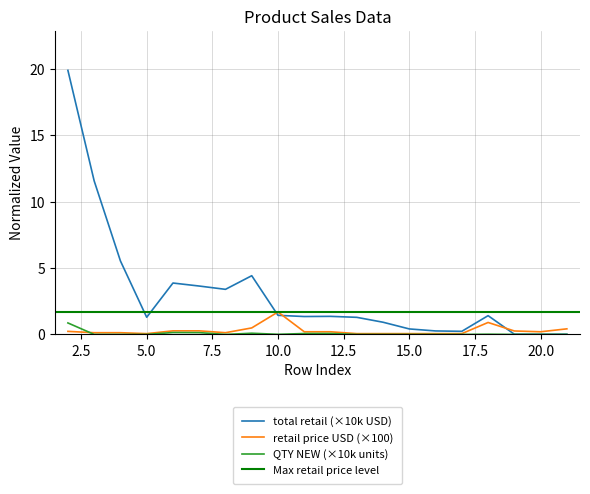

True or false: total retail and retail price USD intersect in this chart.

True